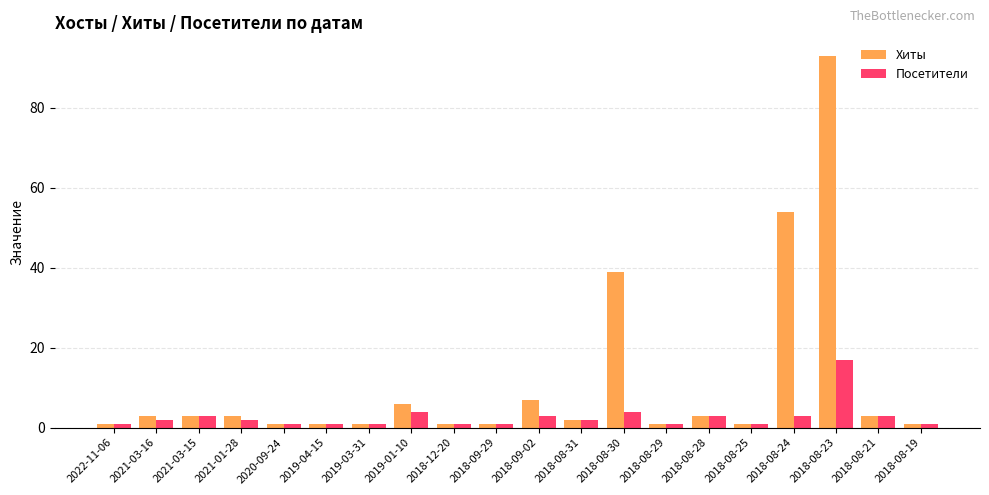

How many series are shown in this chart?

2